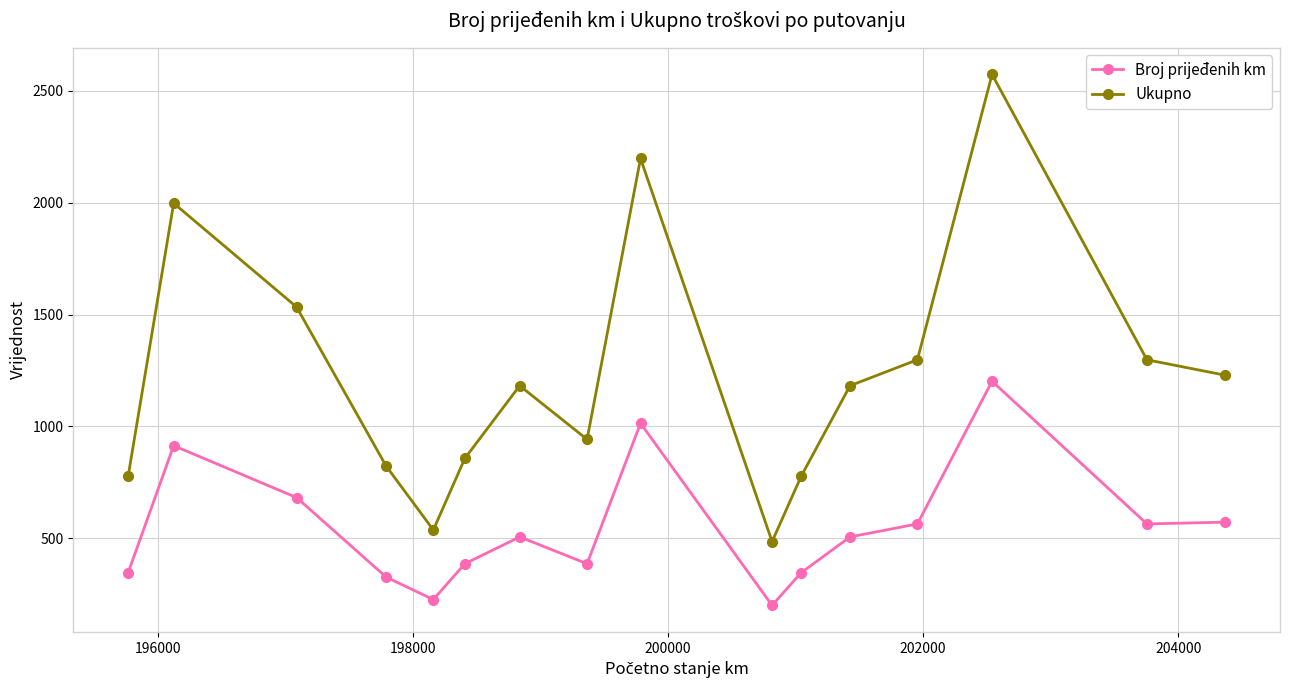

Which series has the largest total across all categories?

Ukupno